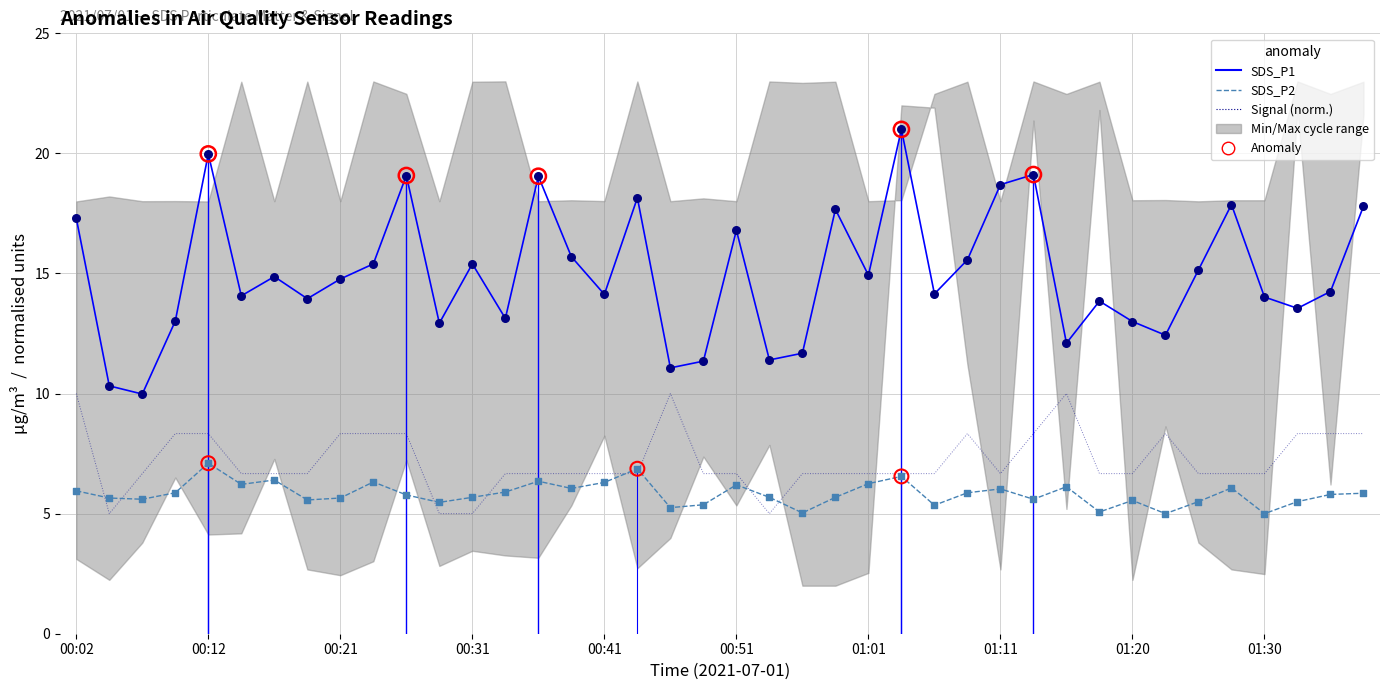

At how many categories does at least one series exceed 10?

39